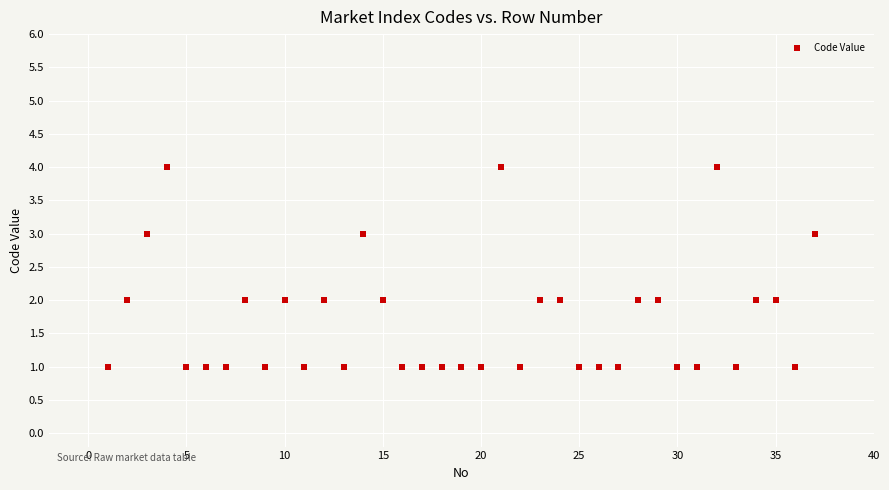

What is the range of Y values (max minus min)?

3